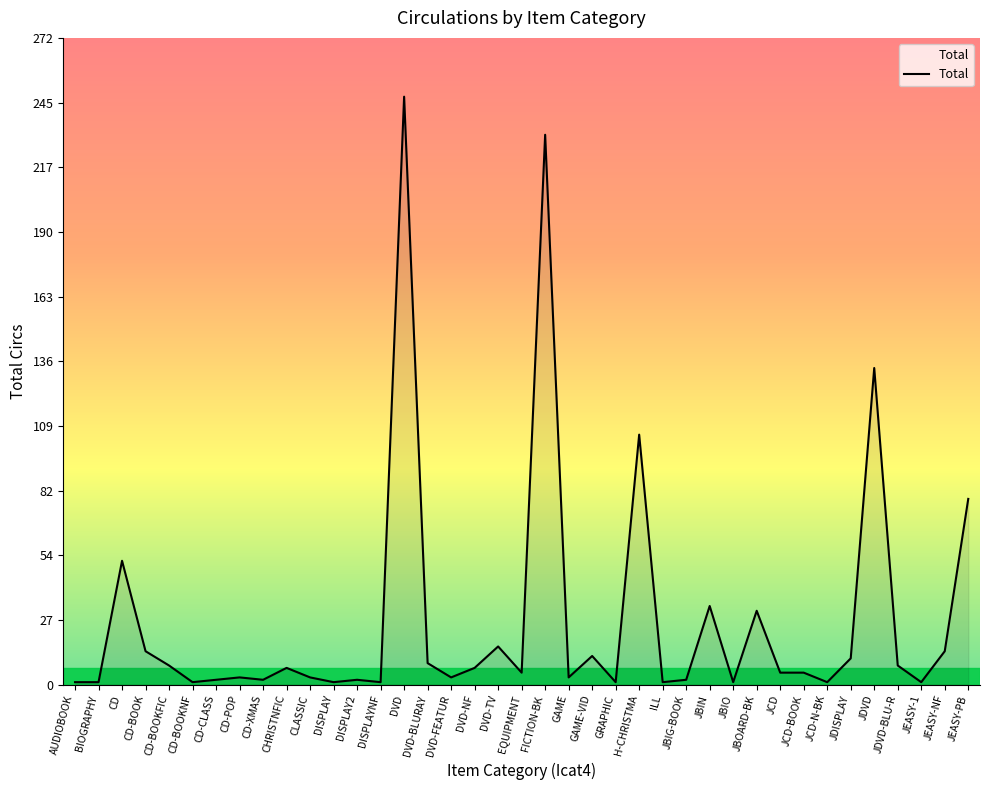

The value at JDISPLAY is 11. True or false?

True